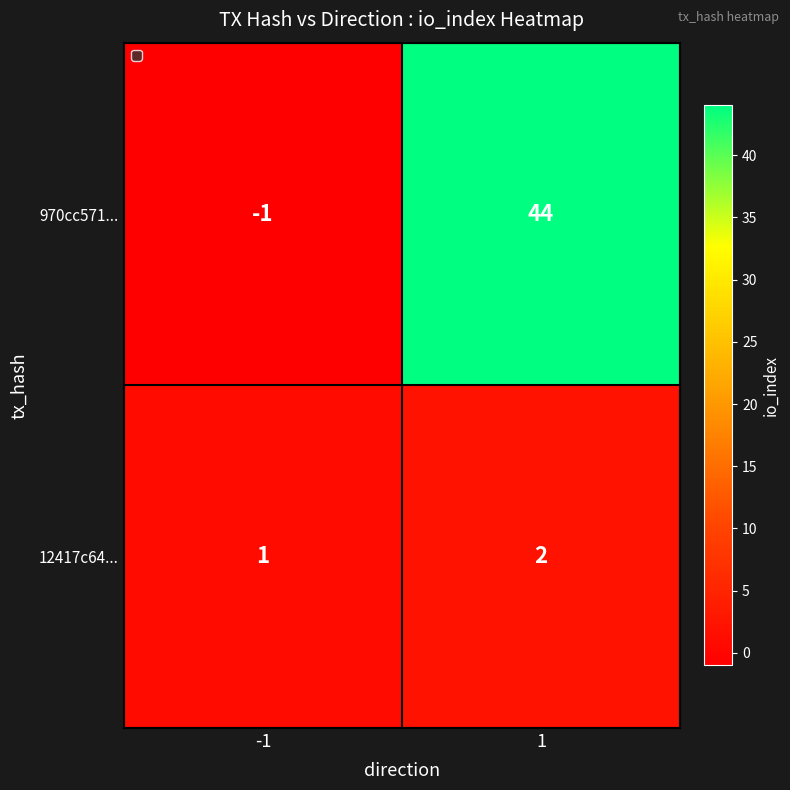

List the series in order of their overall mean, highest first.

970cc571..., 12417c64...